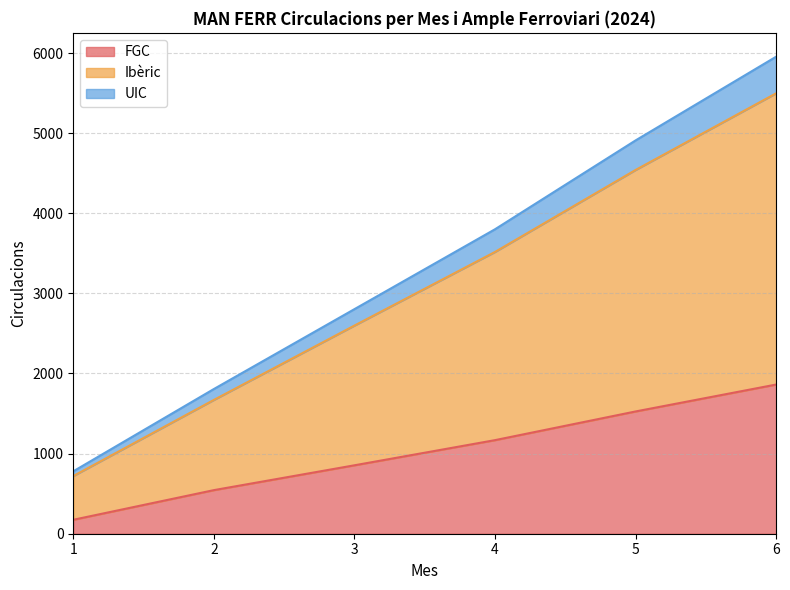

What is the lowest value of the FGC series?

174